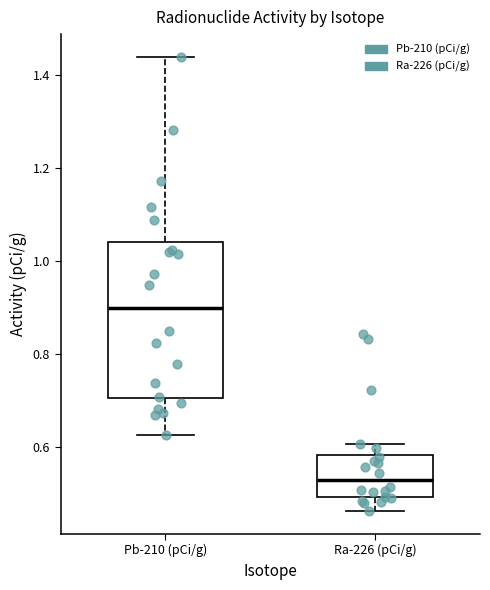

Where does the upper whisker of the box for Ra-226 (pCi/g) end on the y-axis? The values are not printed on the chart, so give them approximately, as read against the axis.

0.60